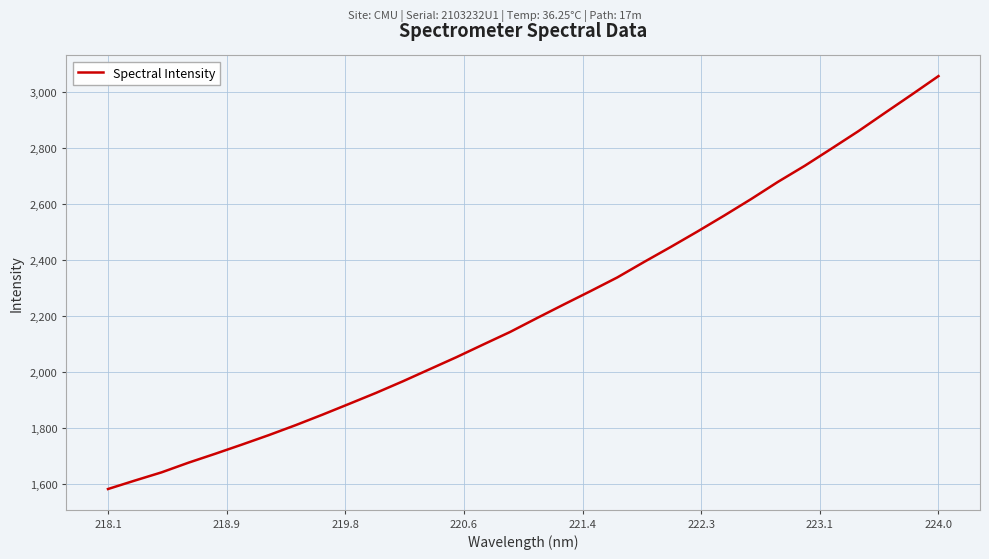

Count the number of categories in the chart.

32